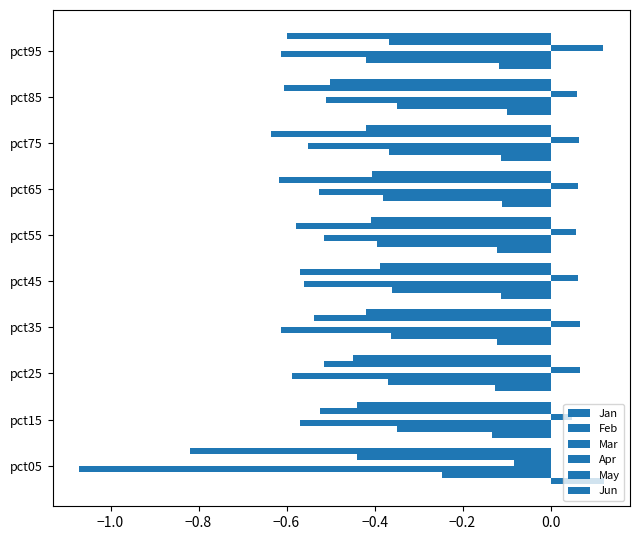

What is the average value of the Jan series?

-0.1